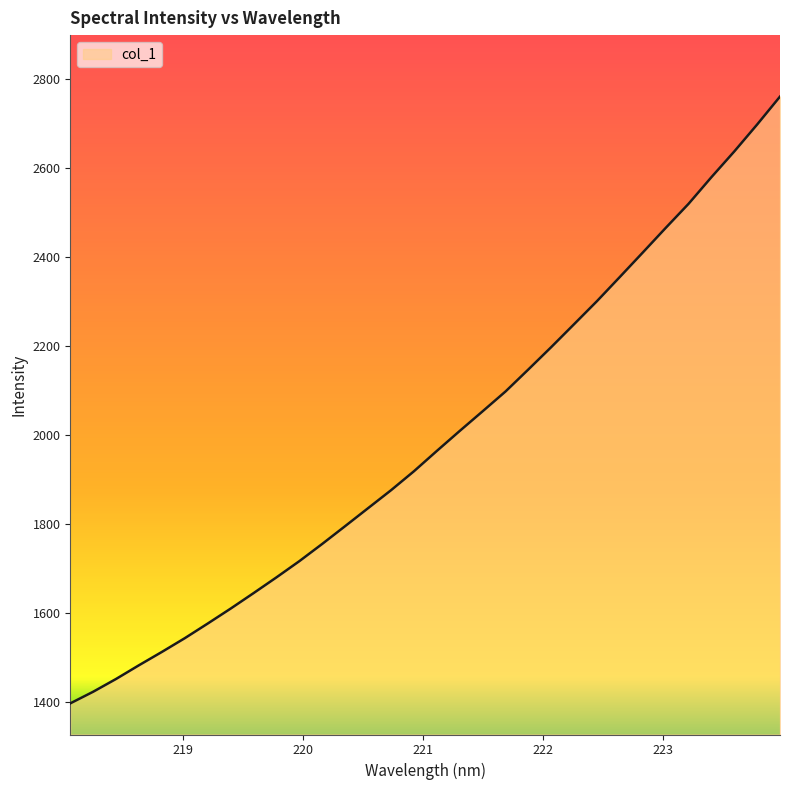

How many values are below 1964?

16